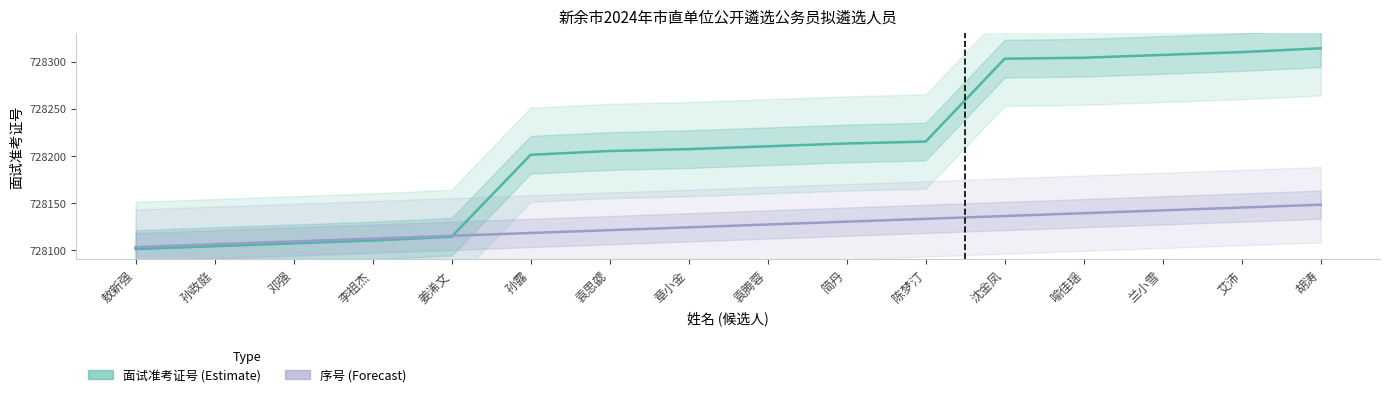

What is the value of the 序号 (缩放) point at the 4th from the left?

728112